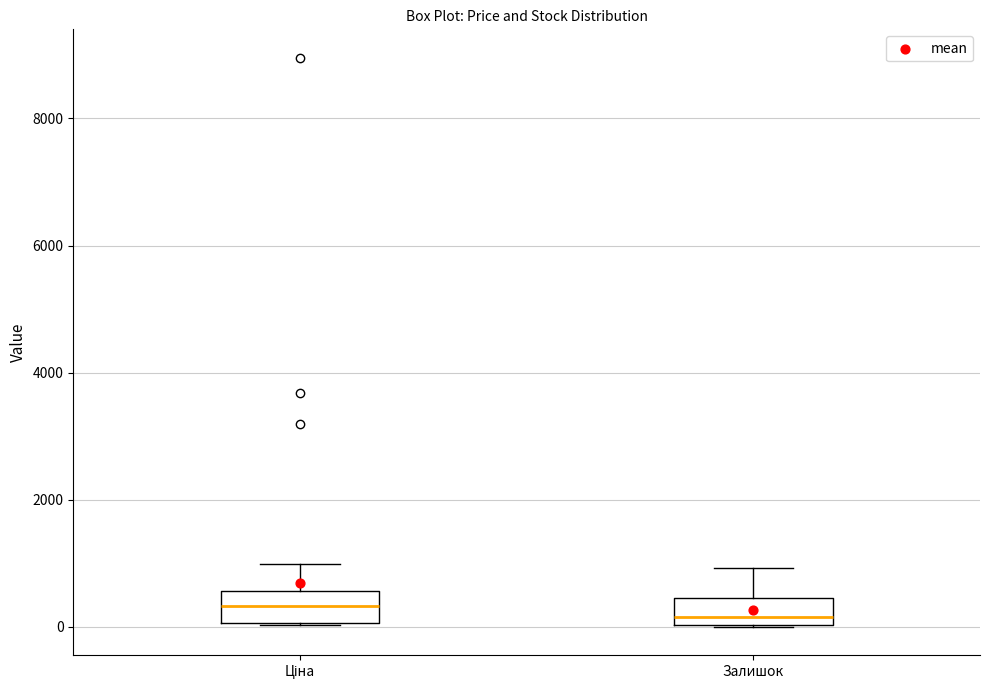

Reading left to right, transcribe this box plot: for each box, give where its median line is, the range the box spans, and where its two whiskers end, as read against the y-axis. The values are not printed on the chart, so give them approximately, as read against the axis.

Ціна: median 400, box 0 to 600, whiskers 0 to 1000
Залишок: median 200, box 0 to 400, whiskers 0 to 1000